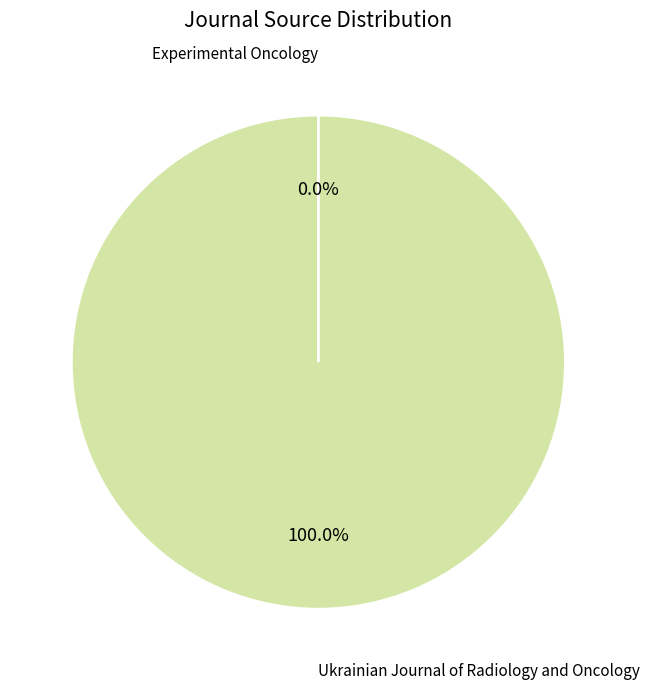

Count the number of slices in the pie.

2